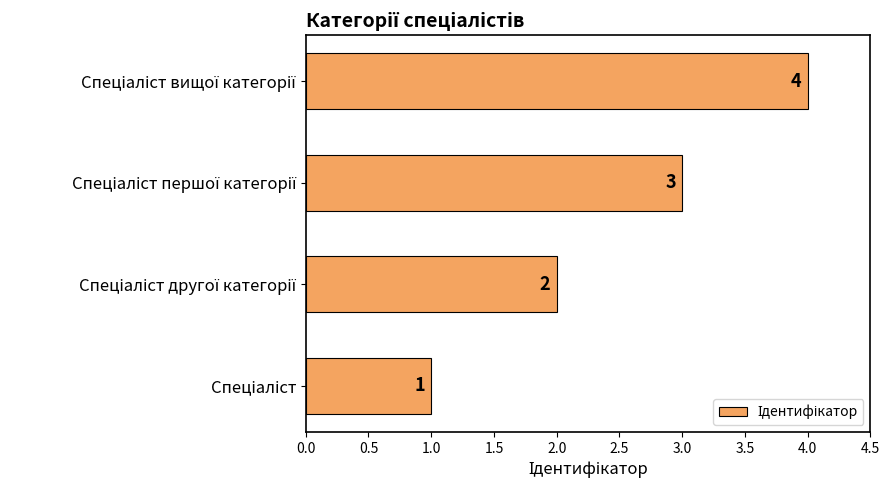

Are the bars horizontal?

Yes